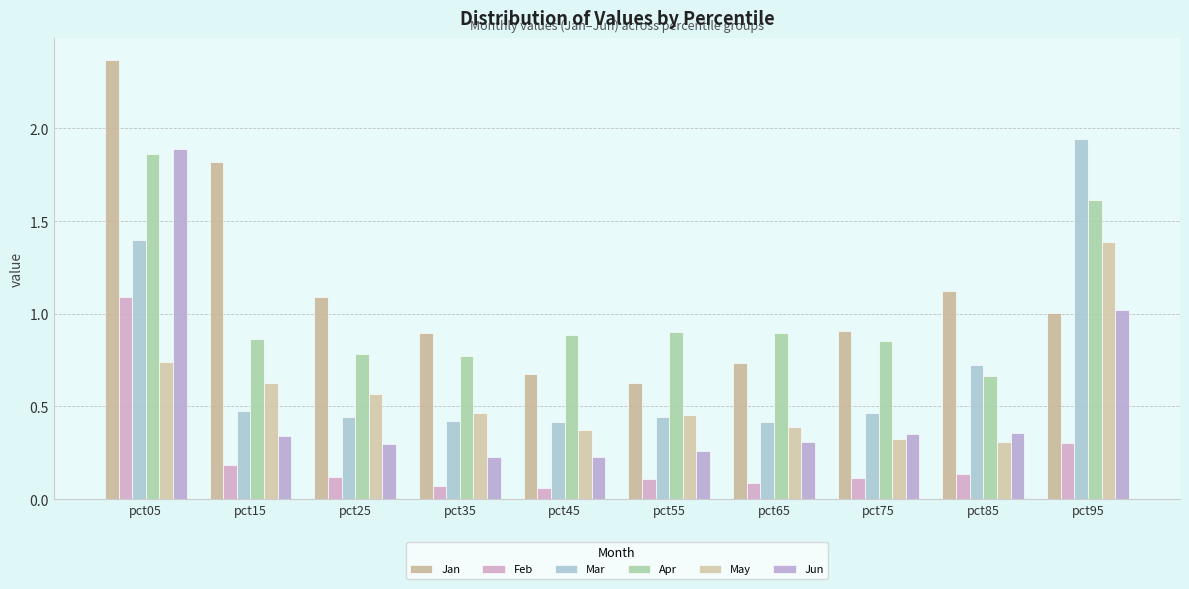

Between pct45 and pct85, which series saw the biggest shift?

Jan